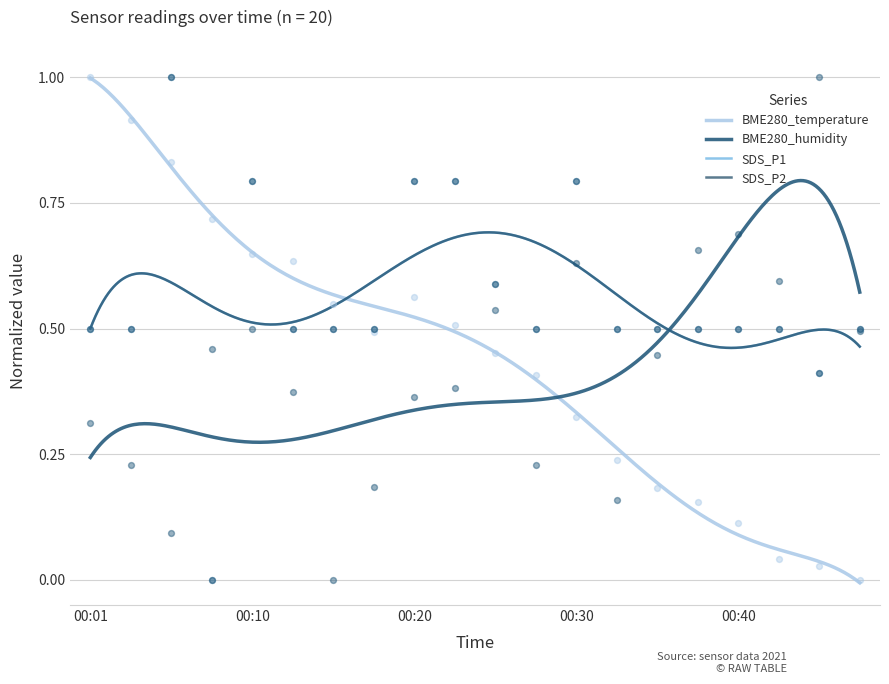

Which series contains the highest Y value?

BME280_temperature